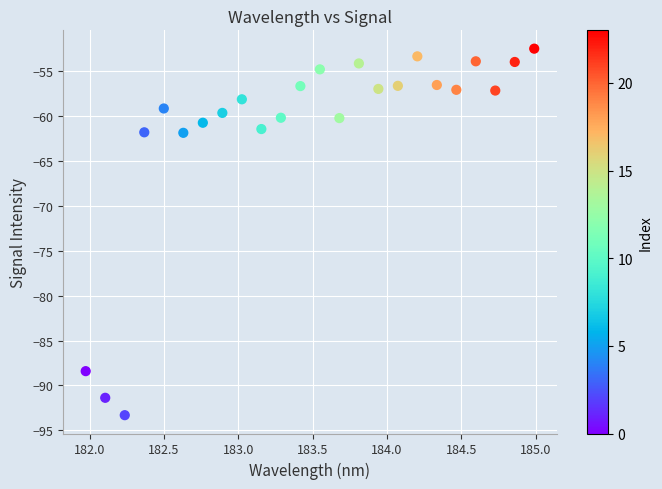

What is the range of X values (max minus min)?

3.0